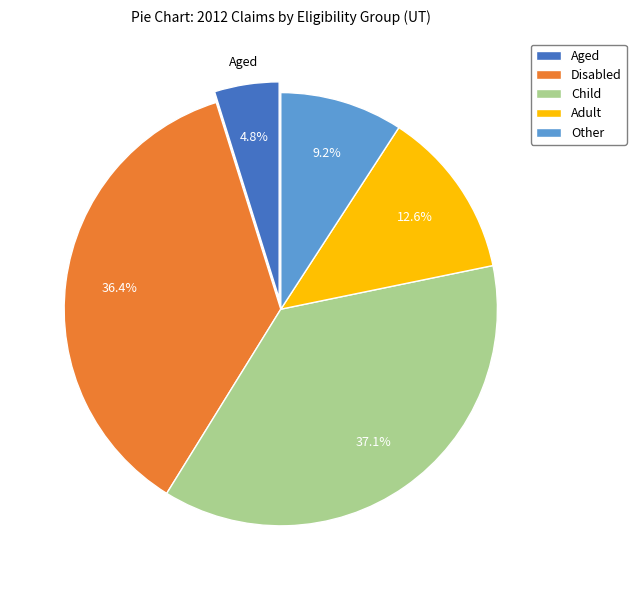

To the nearest percent, what percentage of the pie is Child?

37%